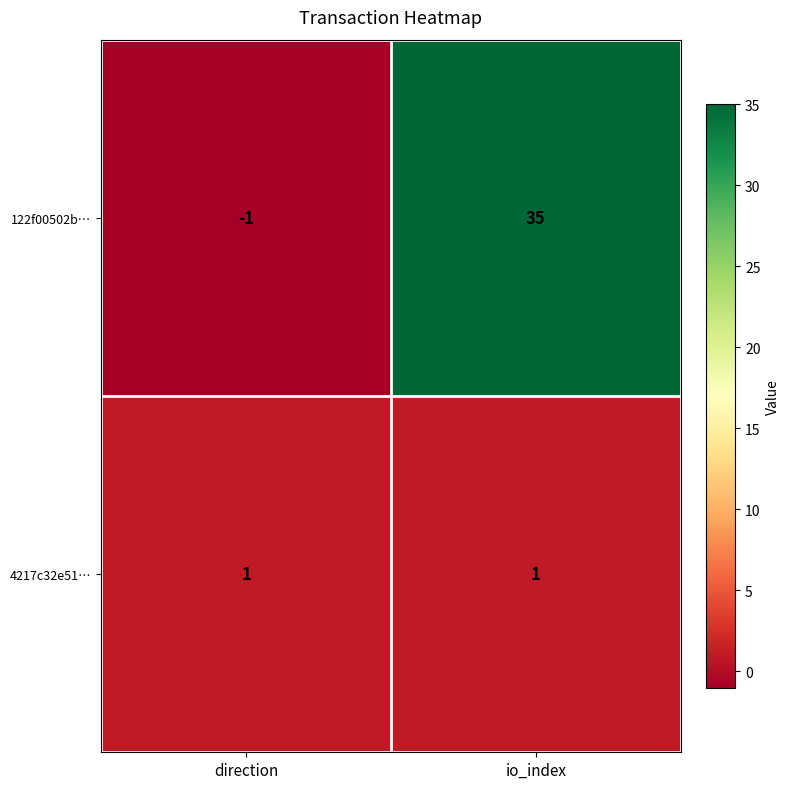

The value of 4217c32e51… at direction is 1. True or false?

True